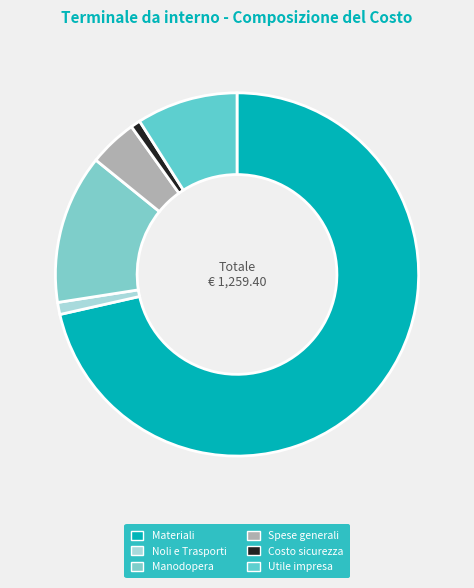

To the nearest percent, what is the average slice percentage?

17%